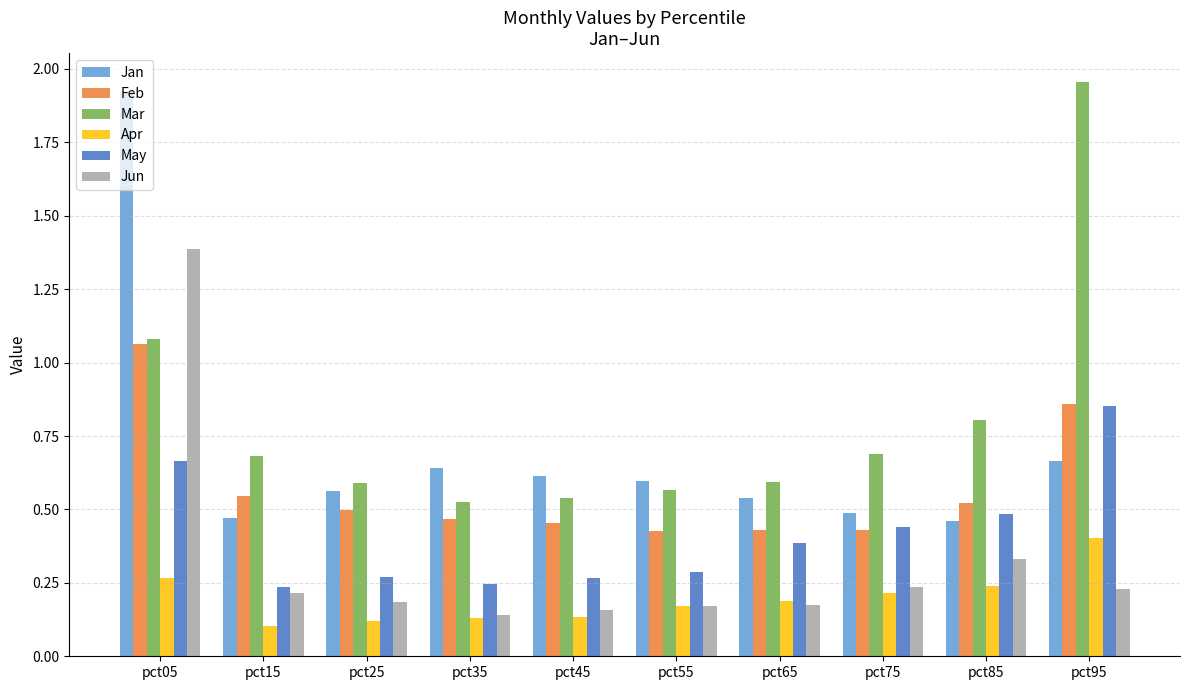

How many groups of bars are there?

10